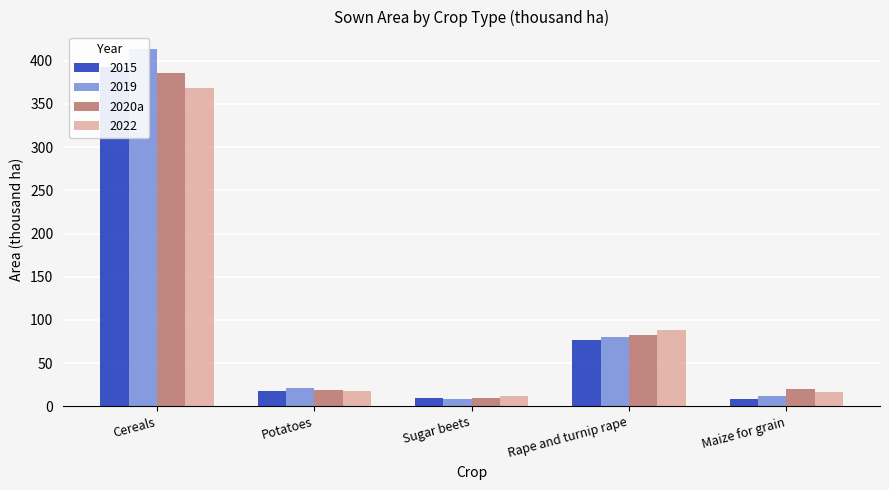

Which has a higher value, Sugar beets or Maize for grain?

Maize for grain